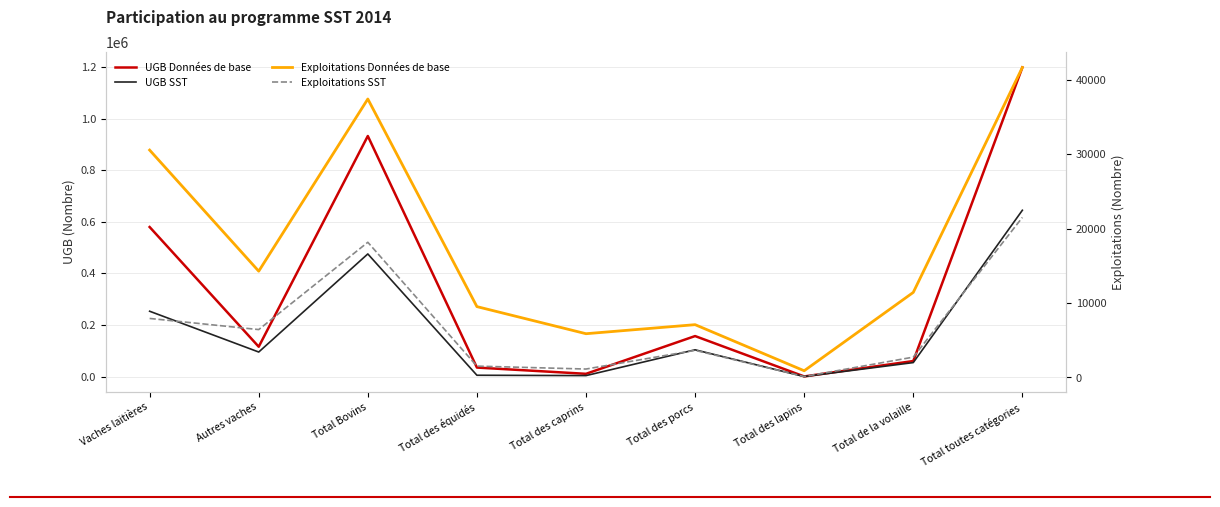

What is the label of the 9th point from the left?

Total toutes catégories